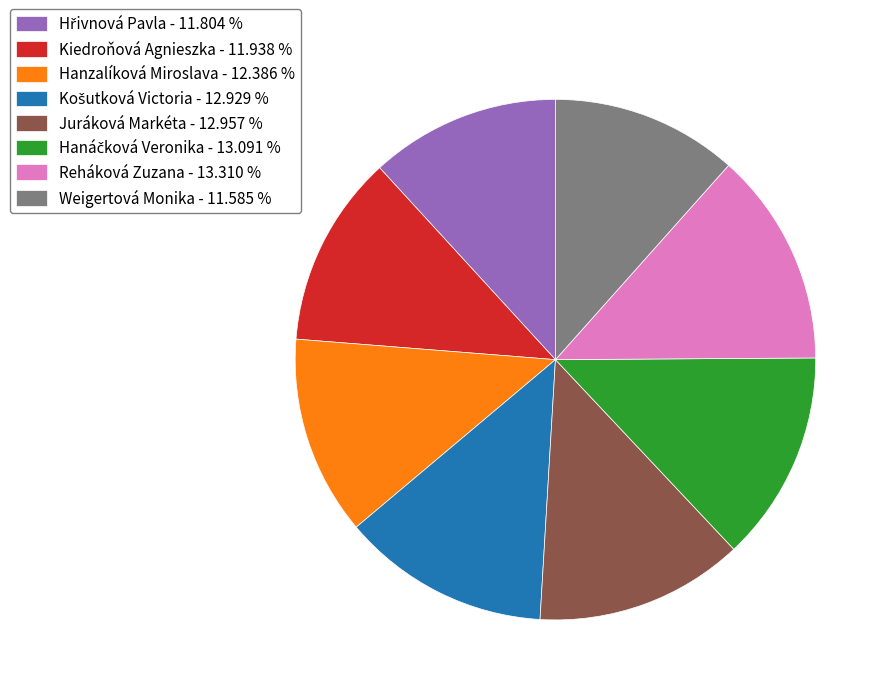

True or false: Kiedroňová Agnieszka accounts for 1% of the total.

False